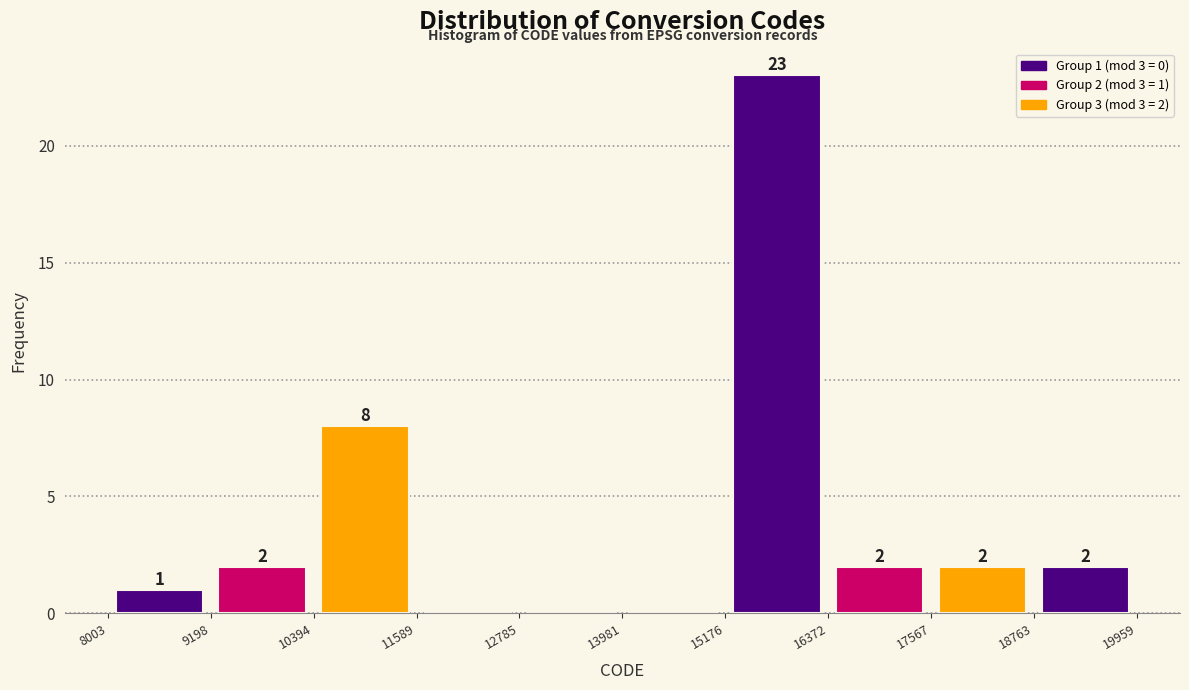

Over which range of the x-axis is the bar tallest?

15176 to 16372